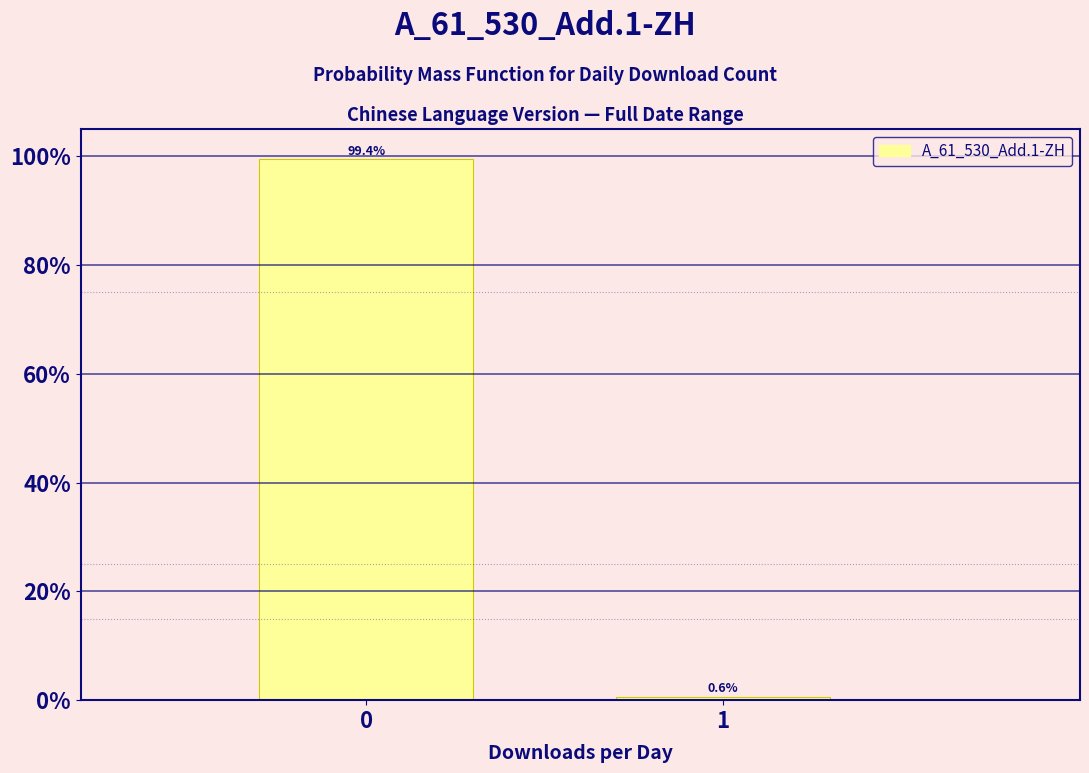

Reading left to right, what are all the values shown in this chart?

99.4	0.6